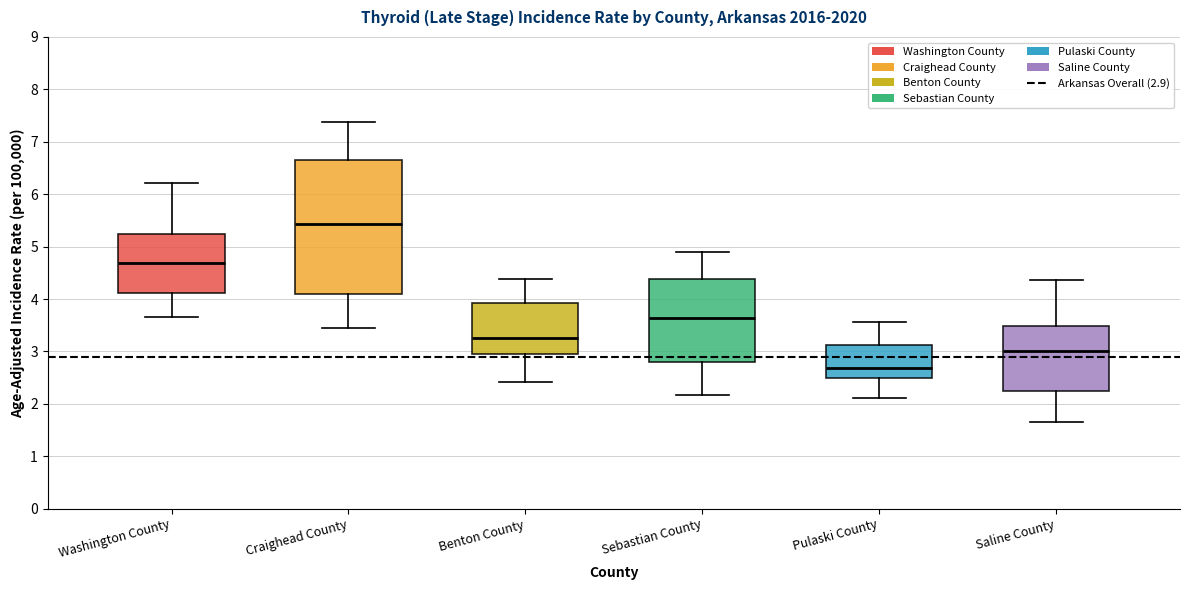

Where does the upper whisker of the box for Washington County end on the y-axis? The values are not printed on the chart, so give them approximately, as read against the axis.

6.2